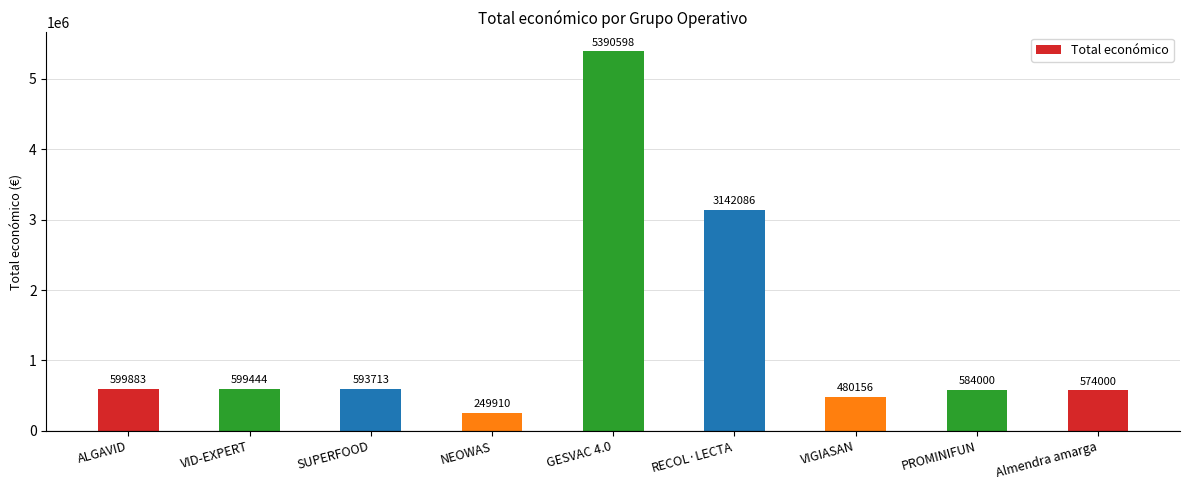

Rank the categories by value from highest to lowest.

GESVAC 4.0, RECOL·LECTA, ALGAVID, VID-EXPERT, SUPERFOOD, PROMINIFUN, Almendra amarga, VIGIASAN, NEOWAS